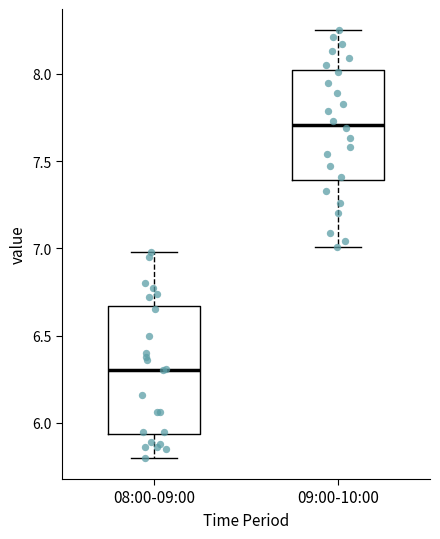

Reading left to right, read every box against the y-axis: the position of its median line, the range the box covers, and the ends of its whiskers. The values are not printed on the chart, so give them approximately, as read against the axis.

08:00-09:00: median 6.30, box 5.95 to 6.65, whiskers 5.80 to 7.00
09:00-10:00: median 7.70, box 7.40 to 8.00, whiskers 7.00 to 8.25